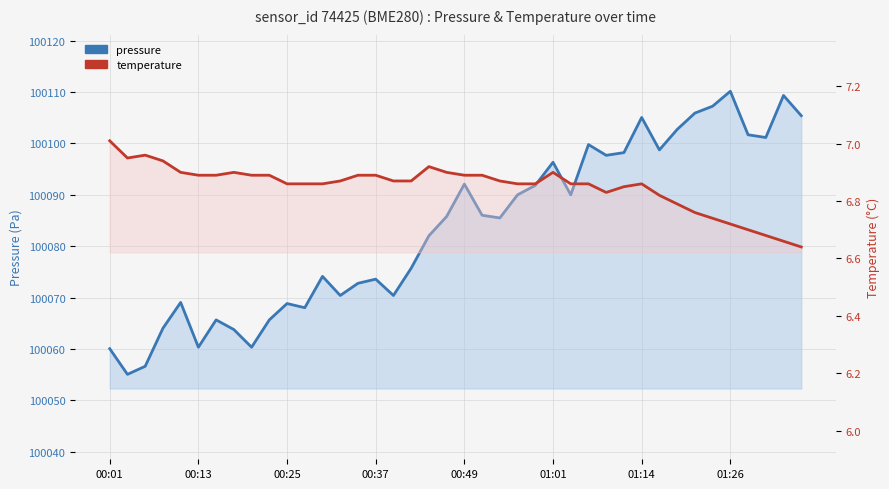

At which label does pressure reach its peak?

01:26